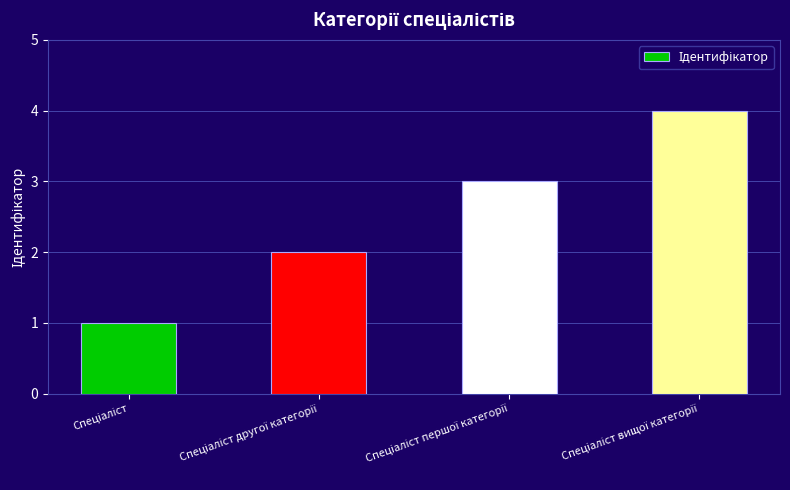

What is the difference between the maximum and minimum values?

3